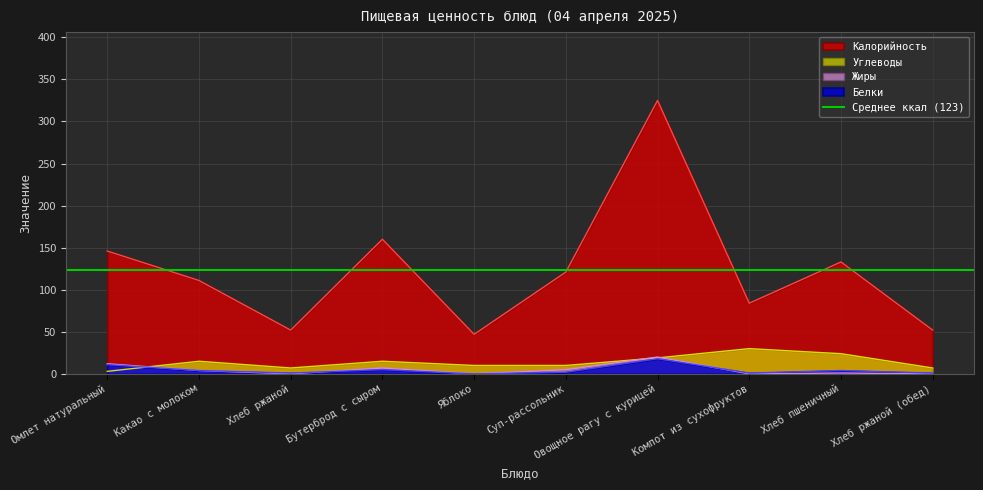

Is it true that Калорийность equals 196 at Хлеб пшеничный?

False